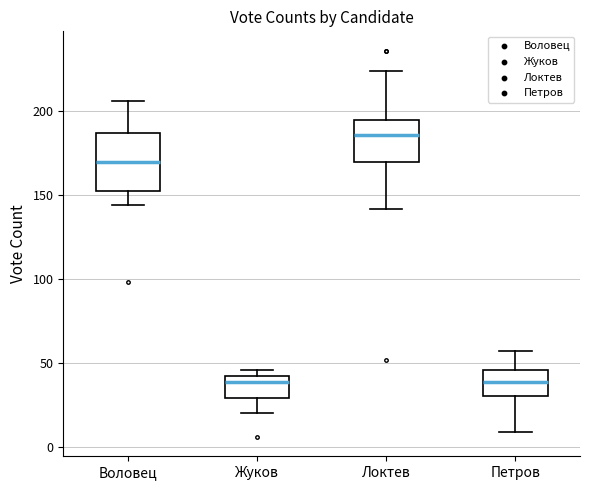

Reading left to right, transcribe this box plot: for each box, give where its median line is, the range the box spans, and where its two whiskers end, as read against the y-axis. The values are not printed on the chart, so give them approximately, as read against the axis.

Воловец: median 170, box 150 to 185, whiskers 145 to 205
Жуков: median 40, box 30 to 45, whiskers 20 to 45 (just above the box's upper edge)
Локтев: median 185, box 170 to 195, whiskers 140 to 225
Петров: median 40, box 30 to 45, whiskers 10 to 55